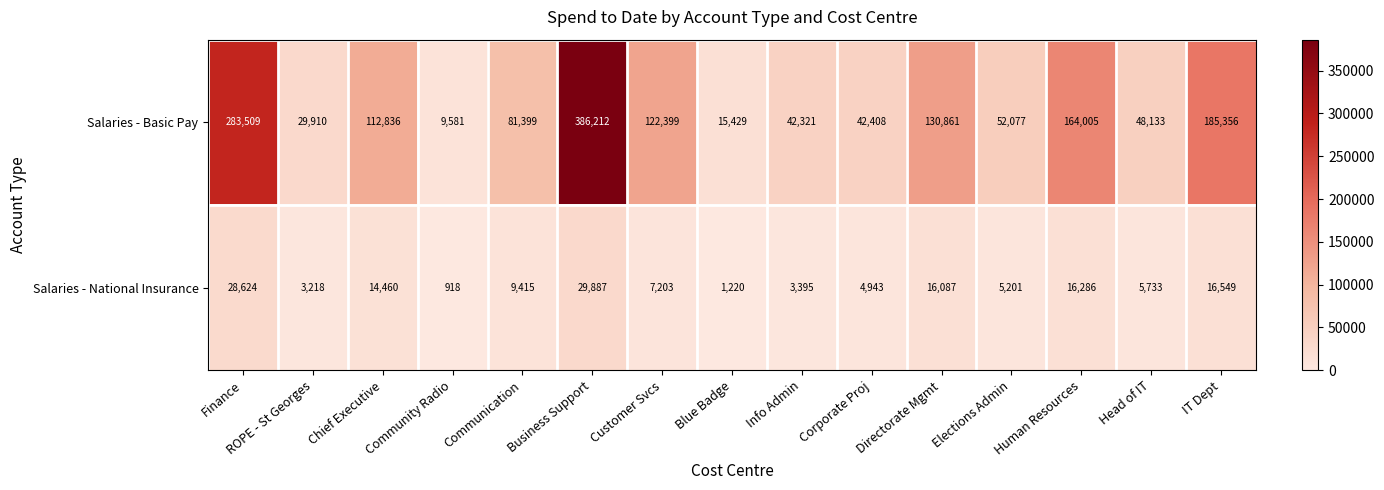

Is it true that Salaries - Basic Pay equals 297838 at IT Dept?

False